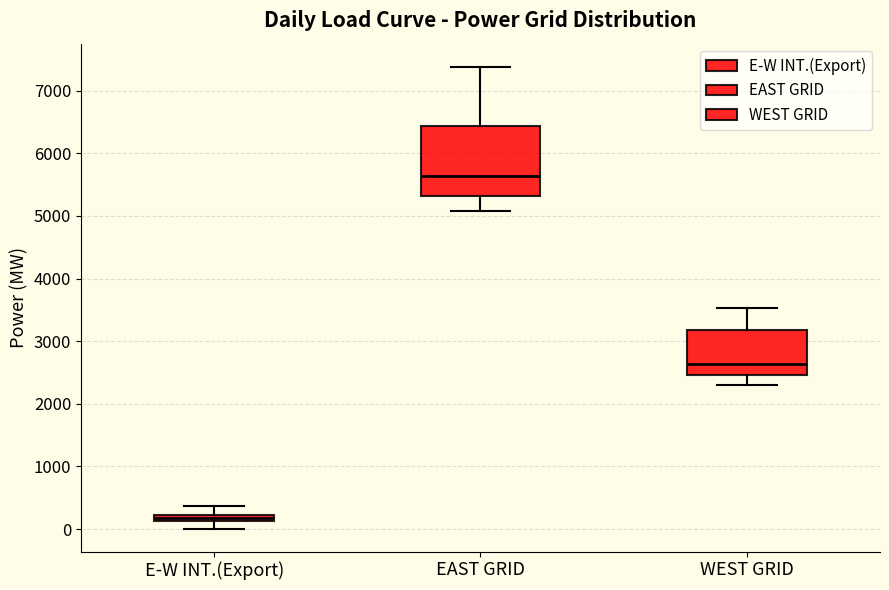

Which box is the tallest, from its lower edge to its upper edge?

EAST GRID